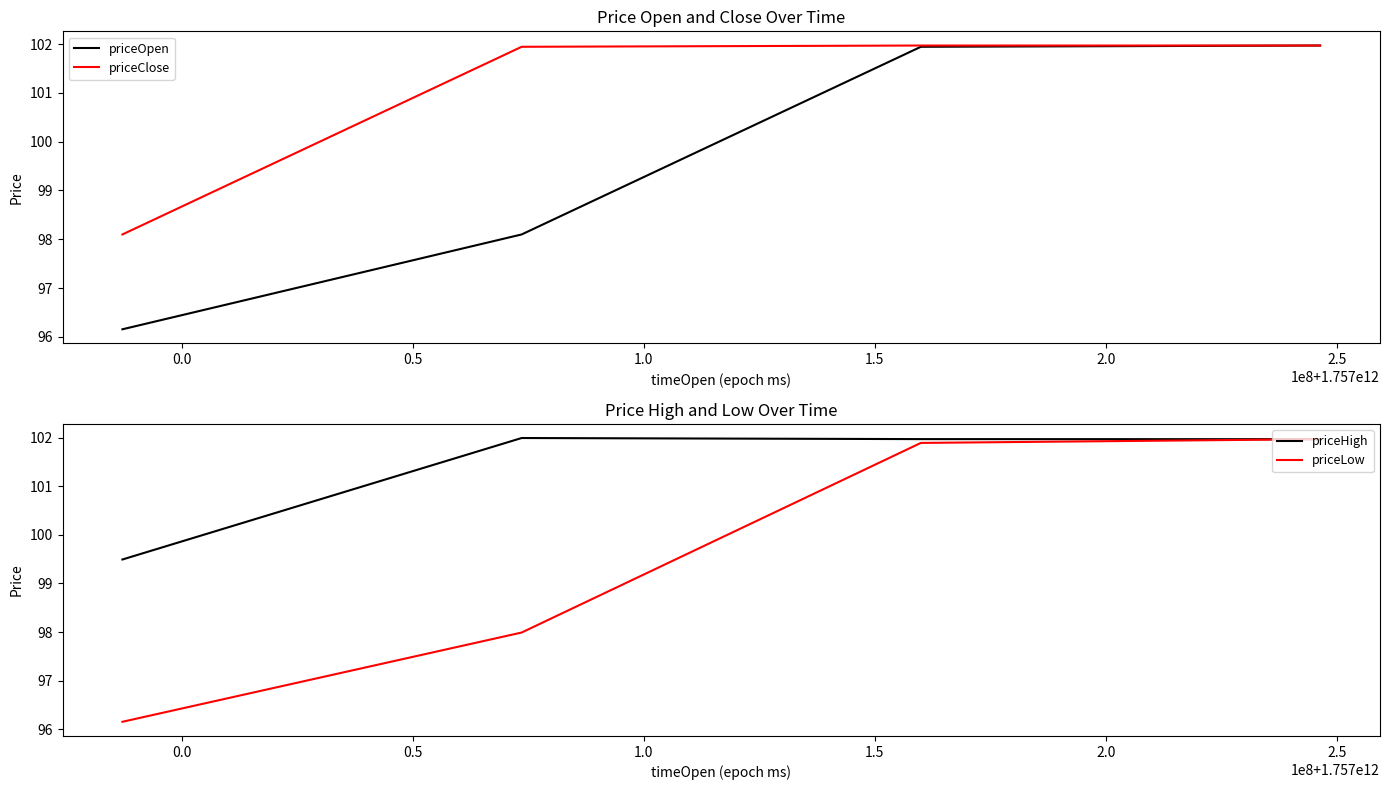

What are all the series names shown in the legend?

priceOpen, priceClose, priceHigh, priceLow